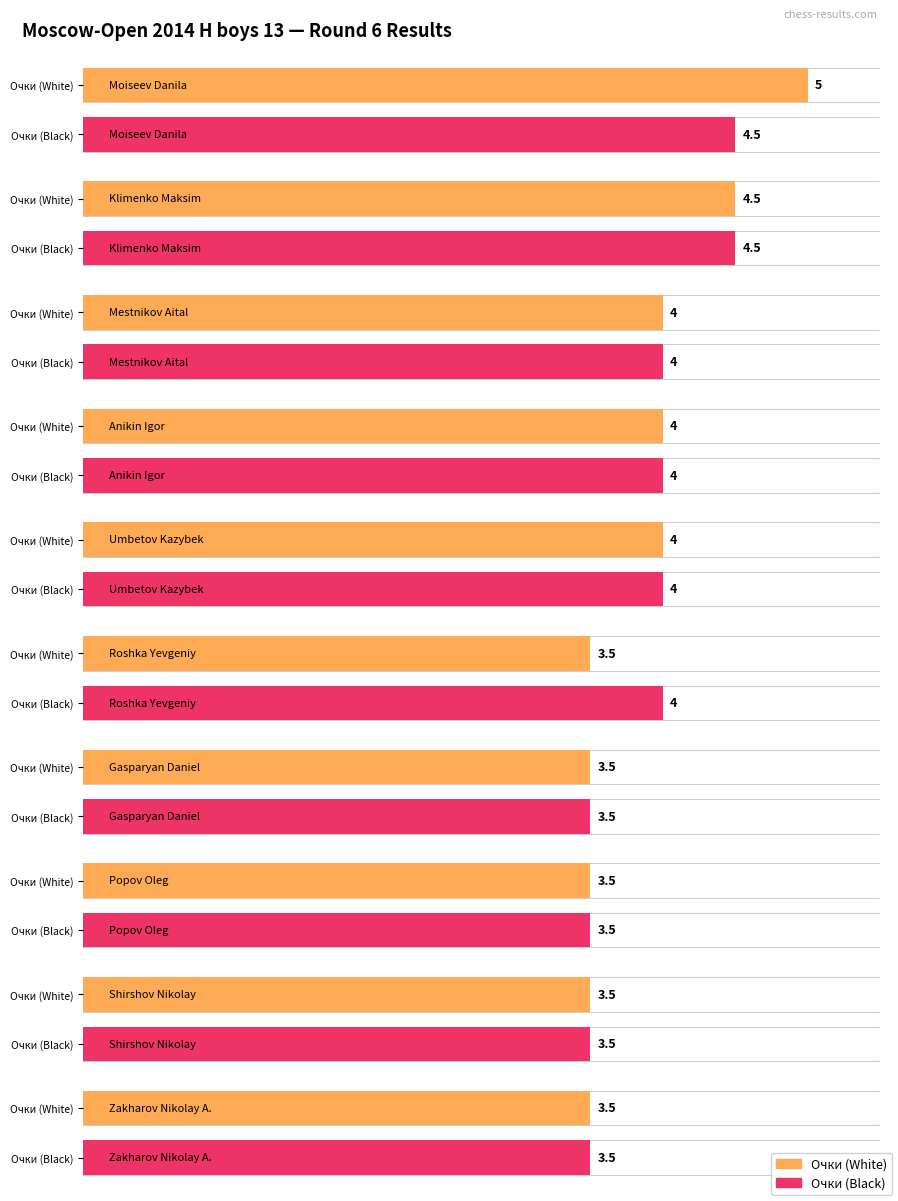

At which label is Очки (Black) closest to 4?

Mestnikov Aital